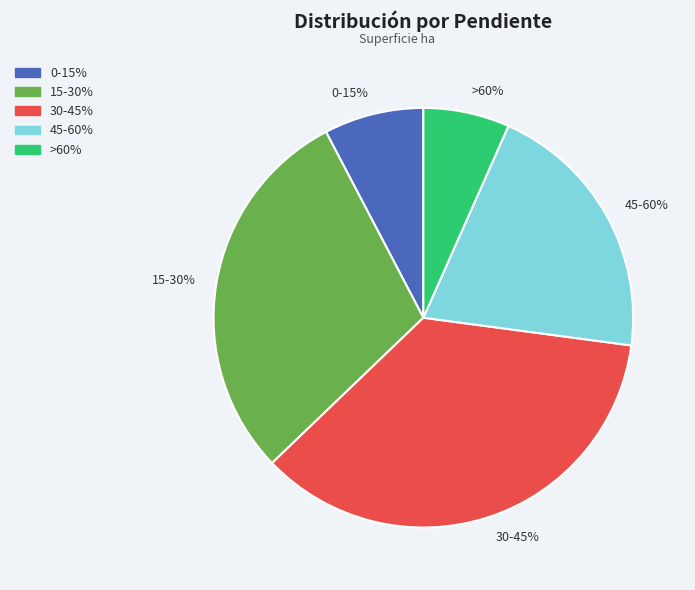

To the nearest percent, what is the average slice percentage?

20%